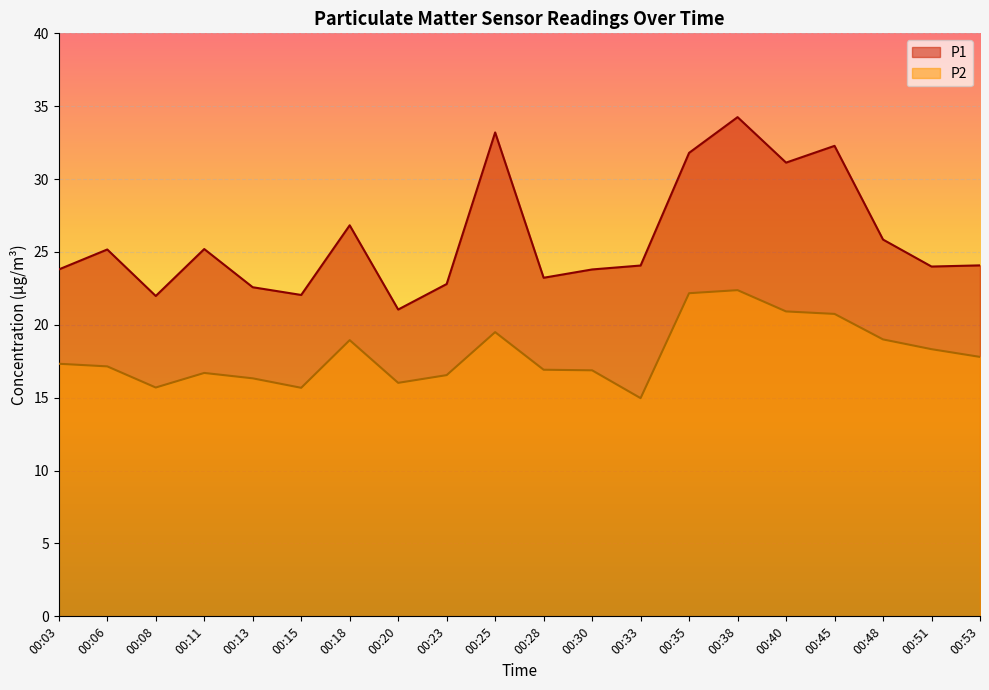

At 00:25, list the series in order from largest to smallest.

P1, P2